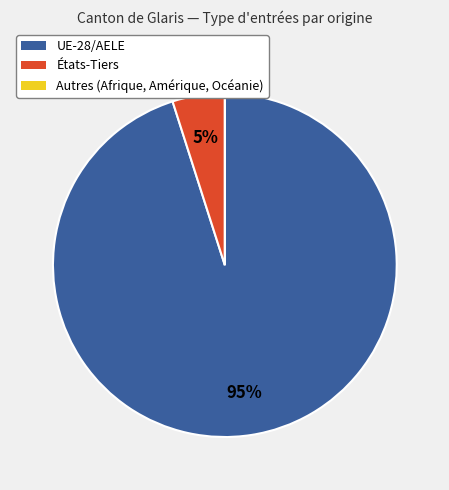

What percentage is the États-Tiers slice, to the nearest percent?

5%